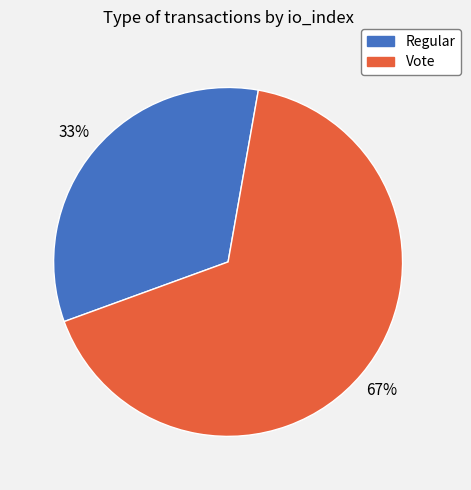

To the nearest percent, what percentage of the pie is Vote?

67%